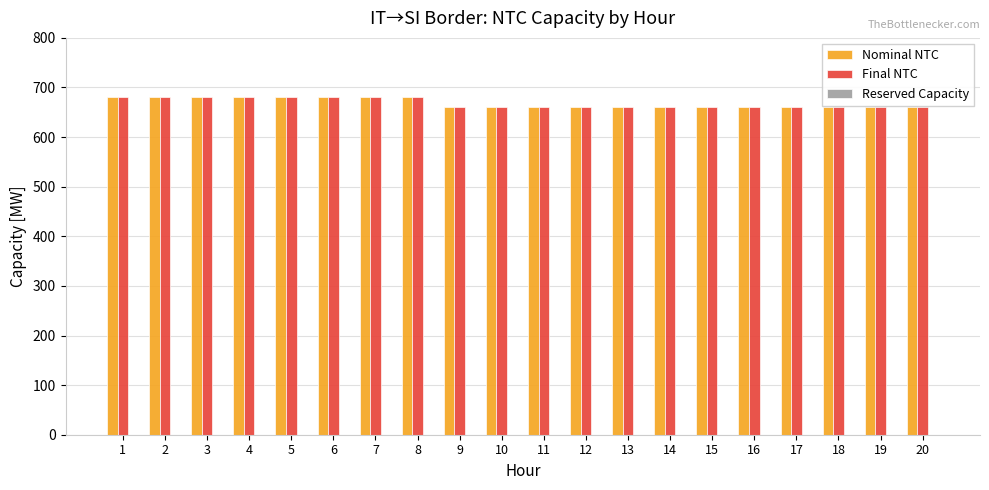

How many Final NTC values are between 660 and 680?

20